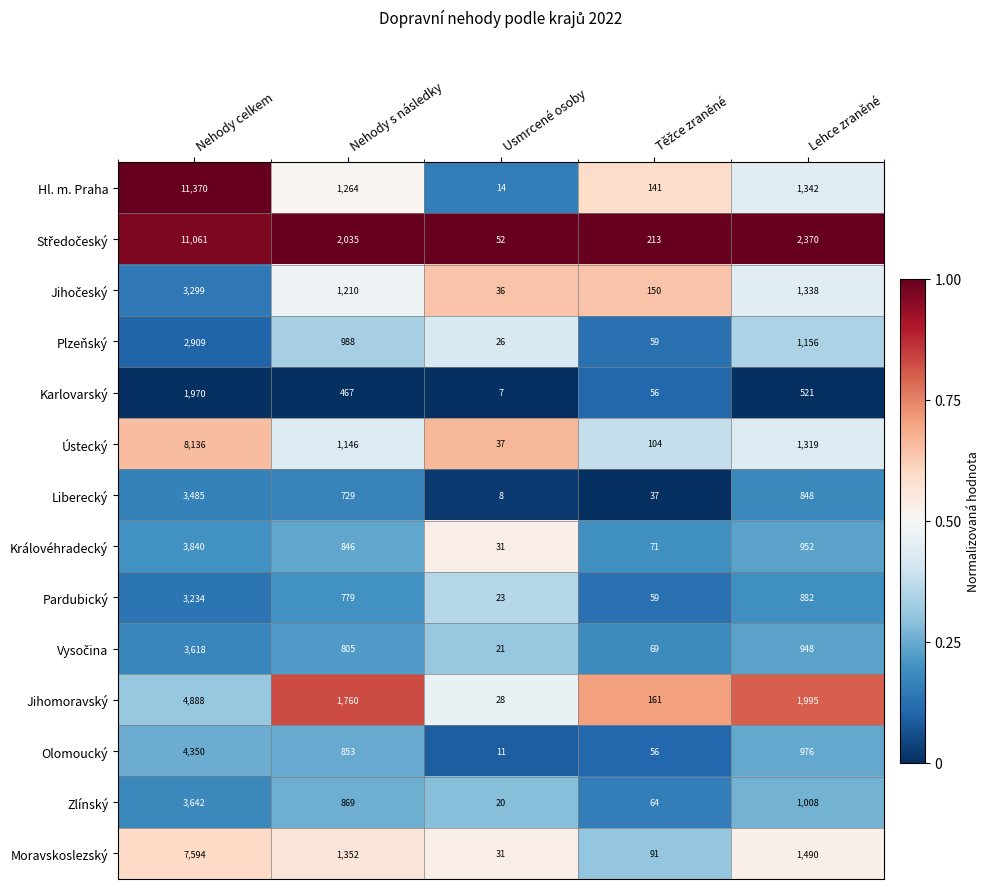

What is the difference between the maximum and minimum values in the Pardubický series?

3211